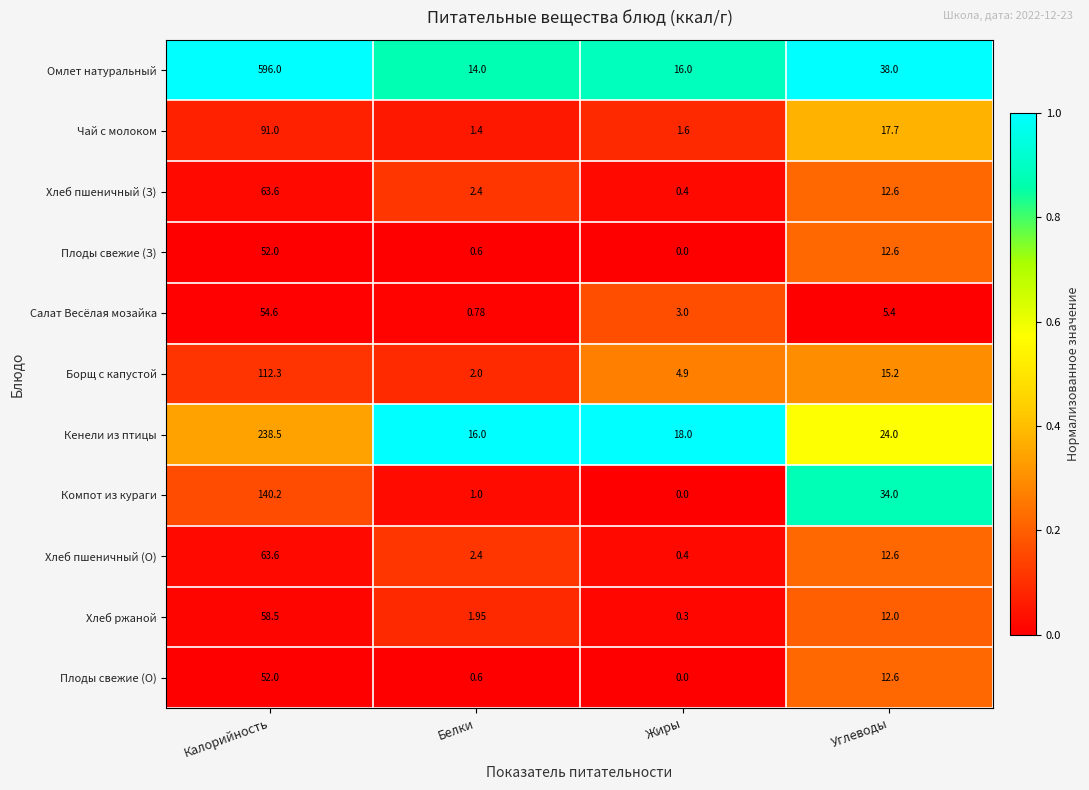

Is the value of Плоды свежие (З) at Углеводы greater than the value of Хлеб пшеничный (З) at Жиры?

Yes